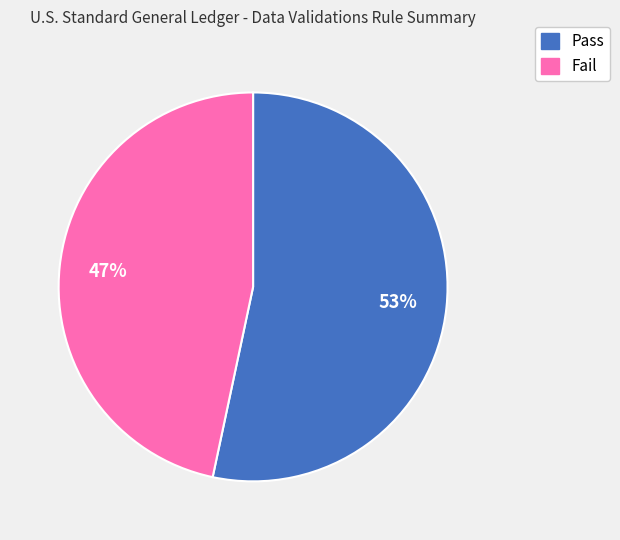

To the nearest percent, what is the average slice percentage?

50%